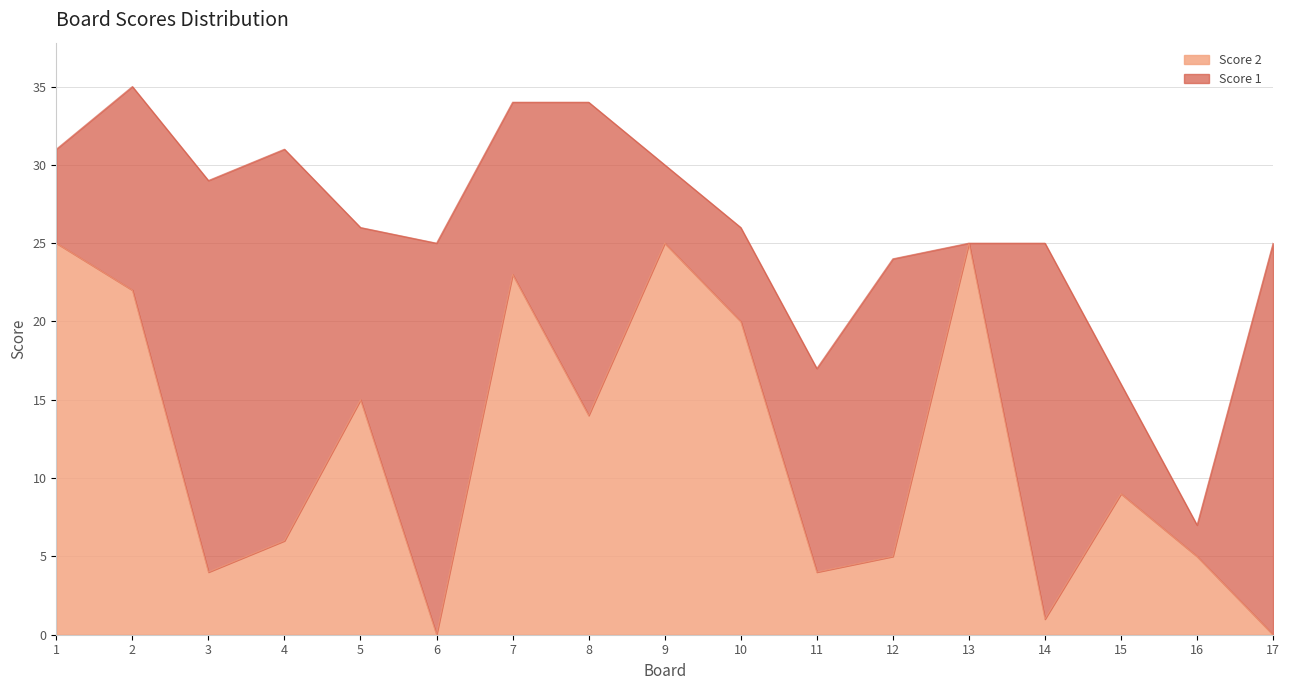

What is the sum of all values?

203